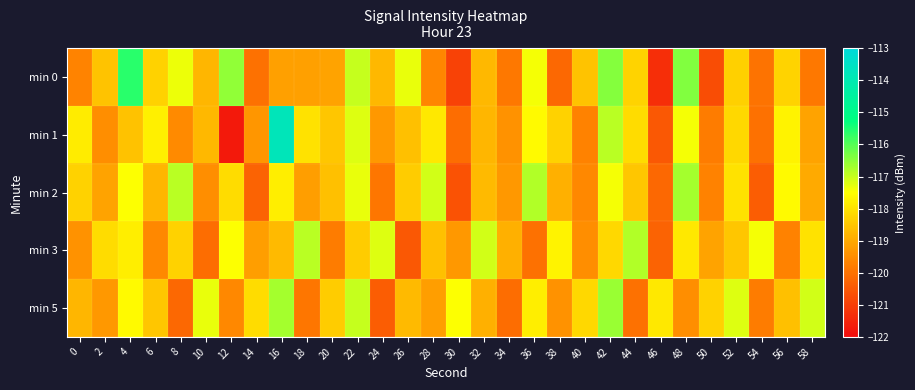

Reading left to right, extract all data points from this chart.

min 0: 0=-119.7	2=-118.5	4=-115.6	6=-118.3	8=-117.4	10=-118.8	12=-116.5	14=-120.0	16=-119.2	18=-119.2	20=-119.1	22=-117.0	24=-118.8	26=-117.3	28=-119.6	30=-120.9	32=-118.7	34=-119.9	36=-117.4	38=-120.2	40=-118.5	42=-116.4	44=-118.3	46=-121.3	48=-116.4	50=-120.7	52=-118.3	54=-120.0	56=-118.3	58=-119.9
min 1: 0=-117.8	2=-119.5	4=-118.6	6=-117.8	8=-119.6	10=-118.8	12=-121.7	14=-119.3	16=-113.8	18=-118.0	20=-118.5	22=-117.2	24=-119.3	26=-118.6	28=-117.9	30=-120.1	32=-118.8	34=-119.4	36=-117.6	38=-118.3	40=-119.7	42=-116.9	44=-118.1	46=-120.5	48=-117.4	50=-119.8	52=-118.2	54=-120.0	56=-117.7	58=-119.1
min 2: 0=-118.3	2=-119.1	4=-117.5	6=-118.8	8=-116.9	10=-119.5	12=-118.1	14=-120.3	16=-117.8	18=-119.2	20=-118.6	22=-117.3	24=-119.9	26=-118.4	28=-117.1	30=-120.6	32=-118.7	34=-119.3	36=-116.8	38=-118.9	40=-119.6	42=-117.4	44=-118.5	46=-120.2	48=-116.7	50=-119.7	52=-118.0	54=-120.4	56=-117.6	58=-119.0
min 3: 0=-119.4	2=-118.1	4=-117.8	6=-119.6	8=-118.3	10=-120.1	12=-117.5	14=-119.2	16=-118.7	18=-116.9	20=-119.8	22=-118.4	24=-117.2	26=-120.5	28=-118.6	30=-119.3	32=-117.1	34=-118.9	36=-120.0	38=-117.7	40=-119.5	42=-118.2	44=-116.8	46=-120.3	48=-117.9	50=-119.1	52=-118.5	54=-117.4	56=-119.7	58=-118.0
min 5: 0=-118.8	2=-119.3	4=-117.6	6=-118.5	8=-120.2	10=-117.3	12=-119.6	14=-118.1	16=-116.7	18=-119.9	20=-118.4	22=-117.0	24=-120.4	26=-118.7	28=-119.2	30=-117.5	32=-118.9	34=-120.1	36=-117.8	38=-119.4	40=-118.2	42=-116.6	44=-120.0	46=-117.9	48=-119.5	50=-118.3	52=-117.2	54=-119.8	56=-118.6	58=-117.1